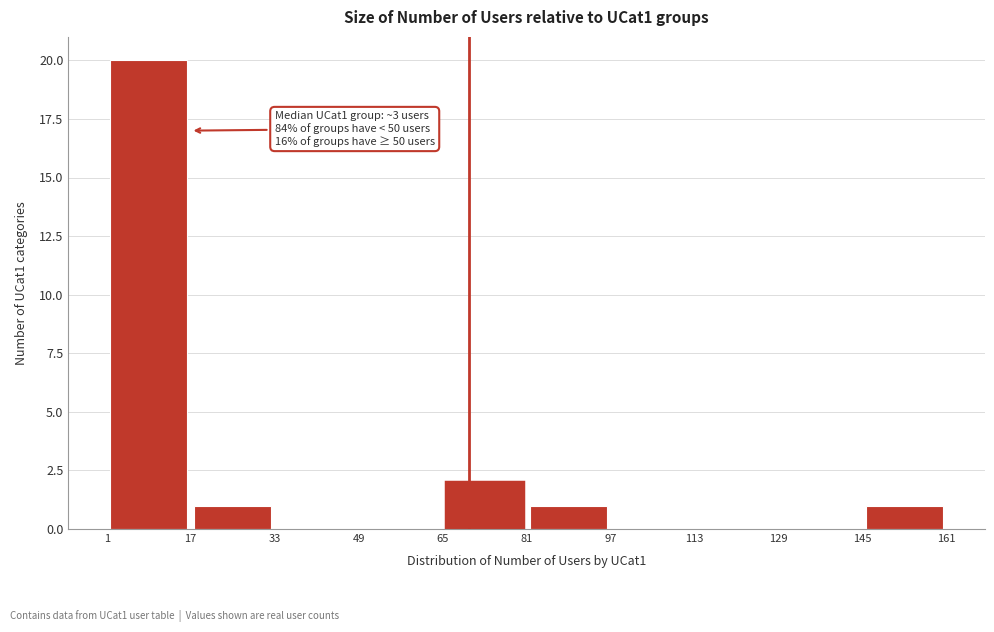

Which range on the x-axis has the tallest bar?

1 to 17